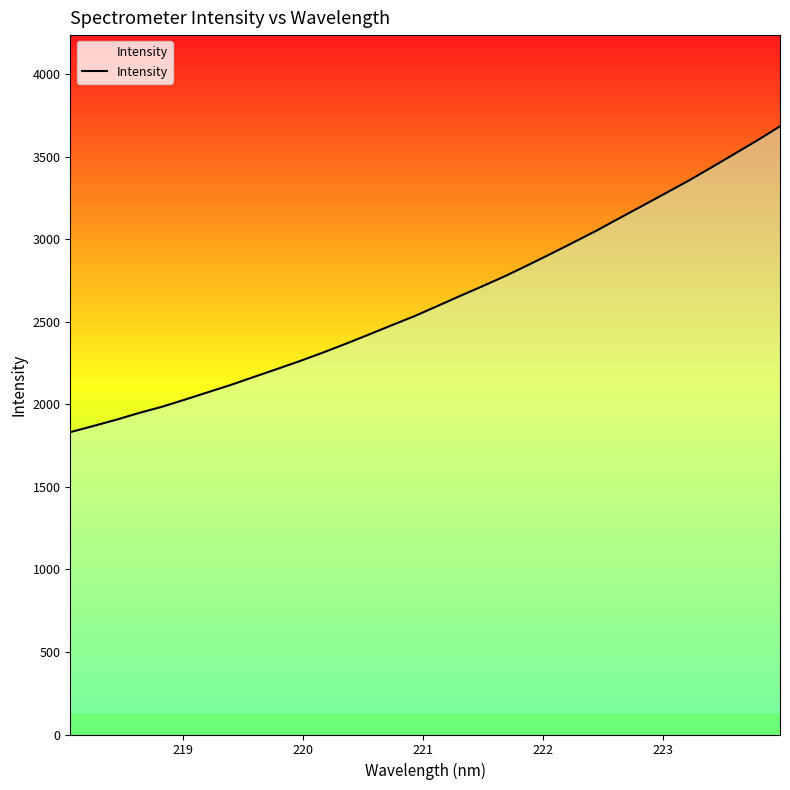

Does the chart display data point markers on the line(s)?

No